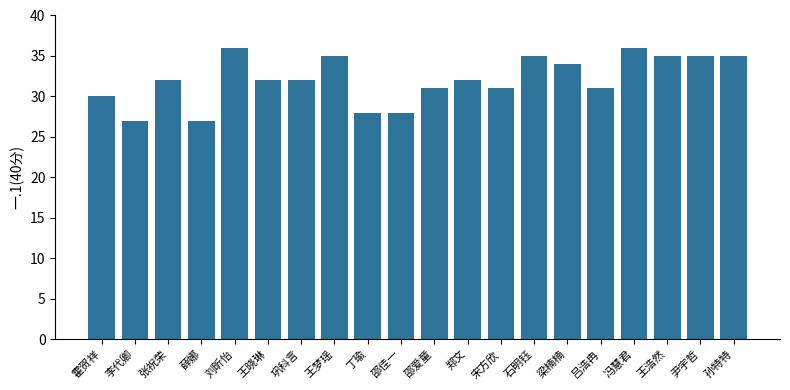

How many categories are shown in the chart?

20